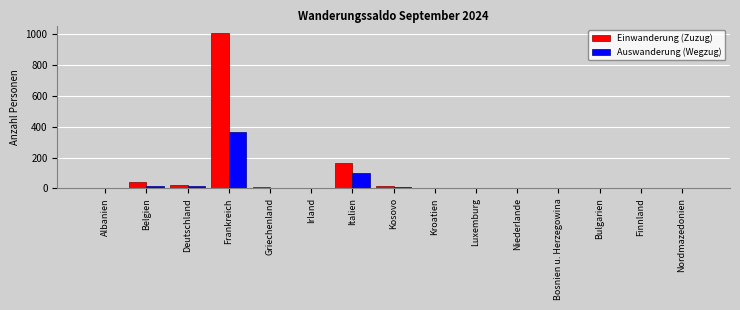

Which series has the largest total across all categories?

Einwanderung (Zuzug)